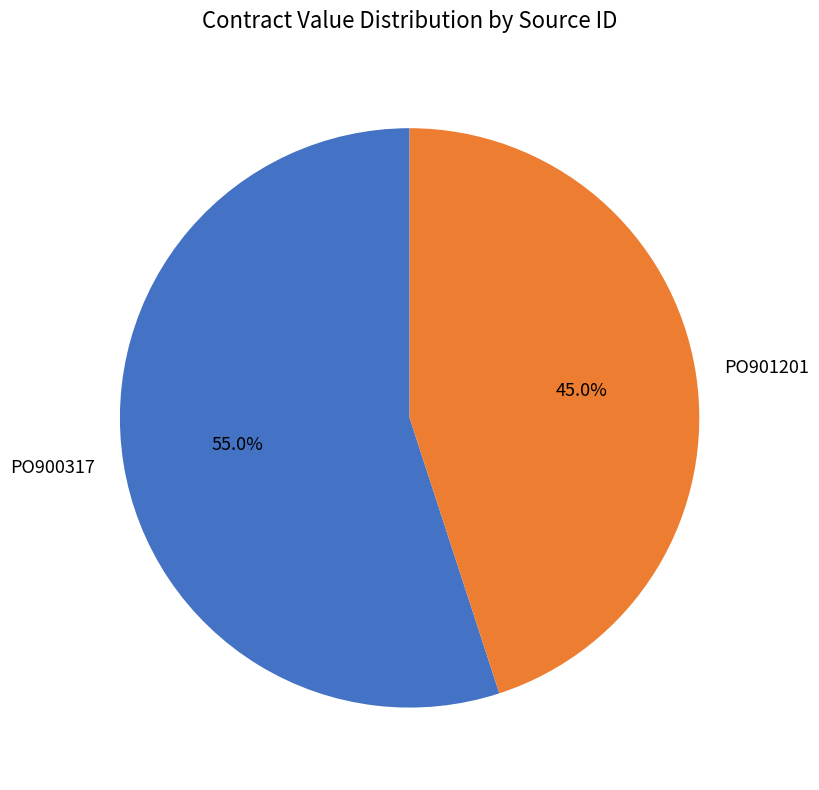

Is PO900317 the majority of the pie?

Yes